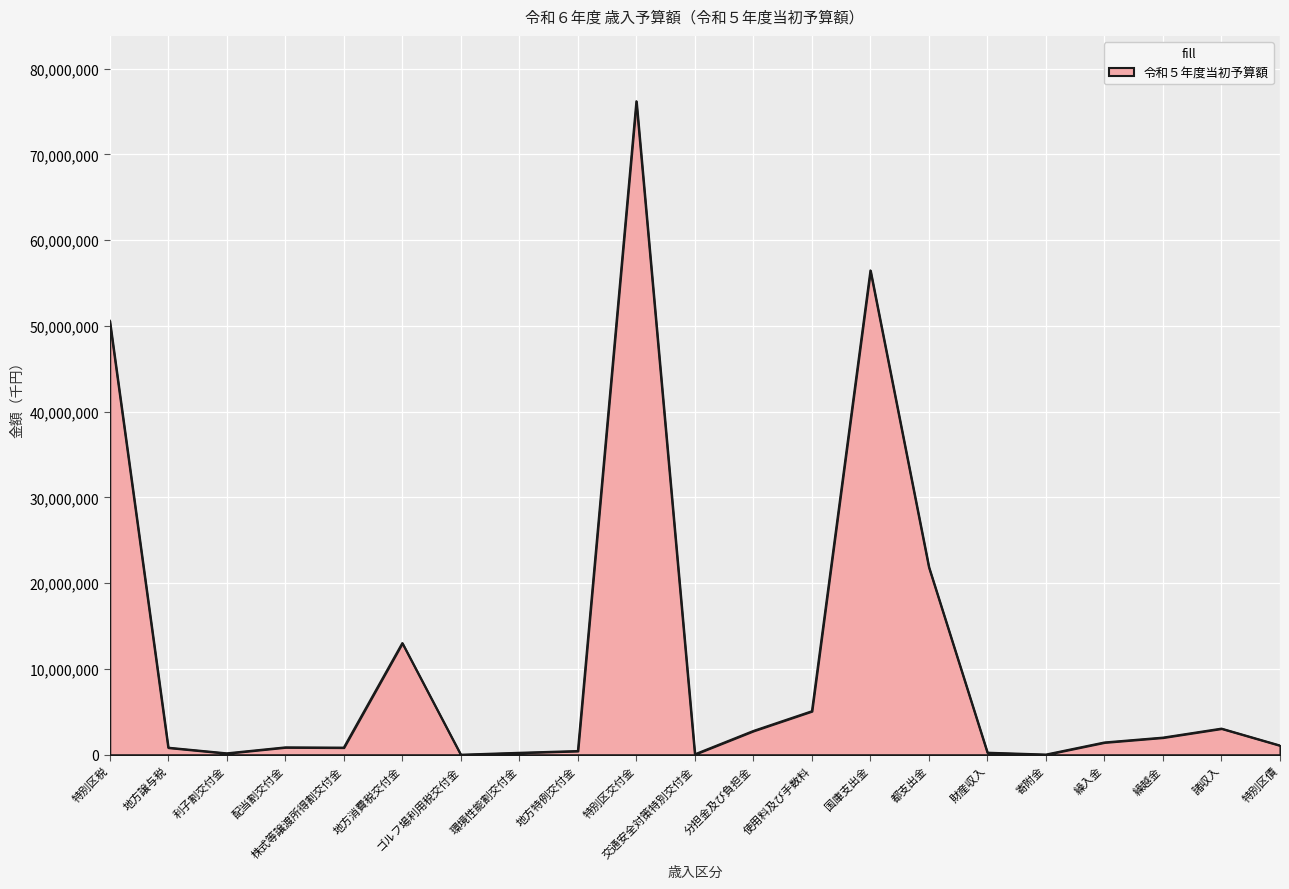

What is the difference between the second highest and minimum values?

56466828